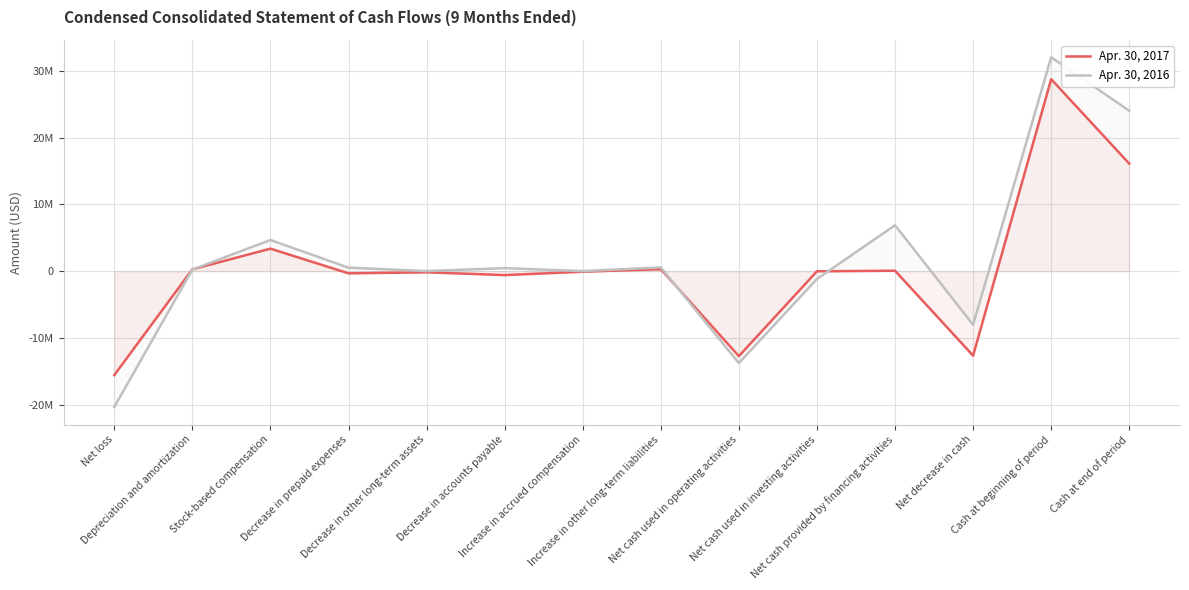

The value of Apr. 30, 2017 at Net cash used in investing activities is -6350. True or false?

False